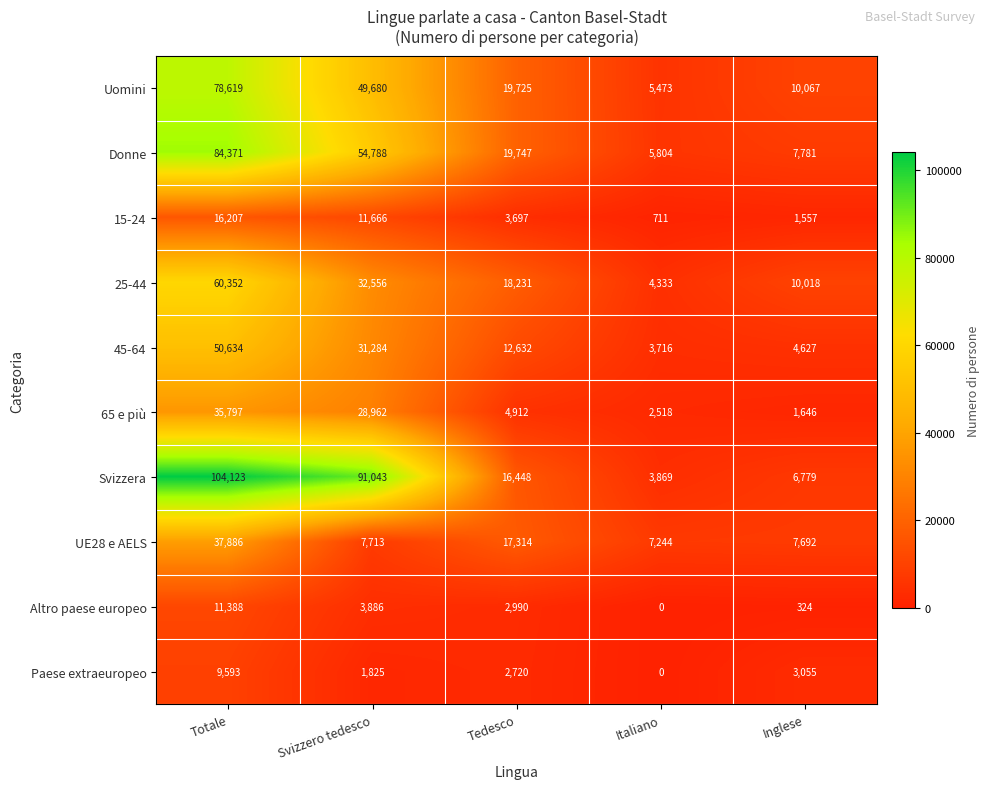

What is the difference between the highest and lowest values at Italiano?

7244